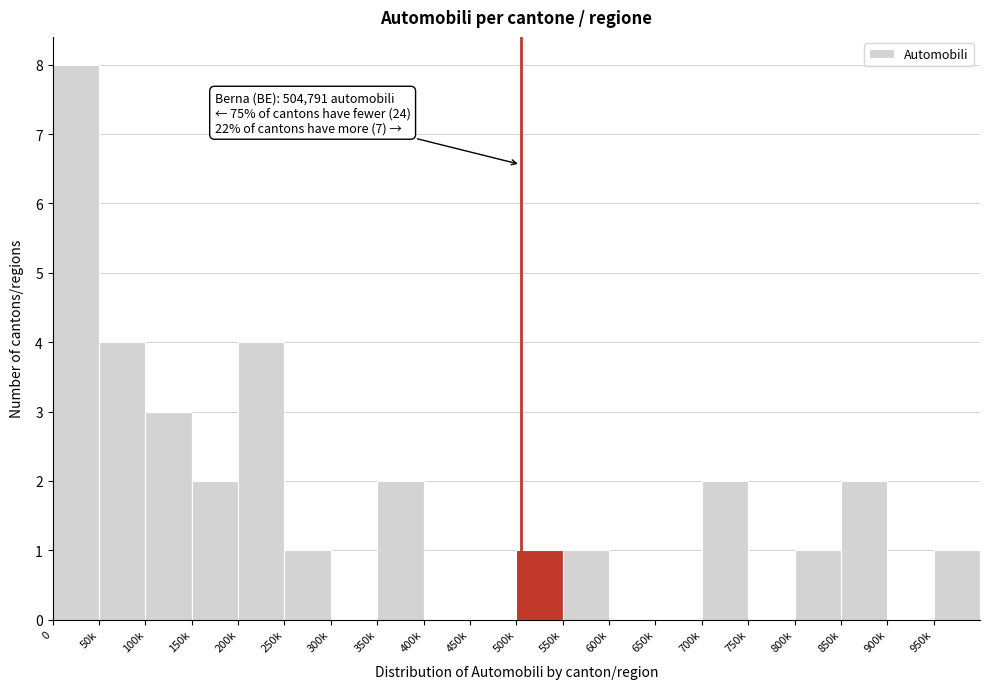

Reading left to right, transcribe all the data shown in this chart.

0=8	50k=4	100k=3	150k=2	200k=4	250k=1	300k=0	350k=2	400k=0	450k=0	500k=1	550k=1	600k=0	650k=0	700k=2	750k=0	800k=1	850k=2	900k=0	950k=1